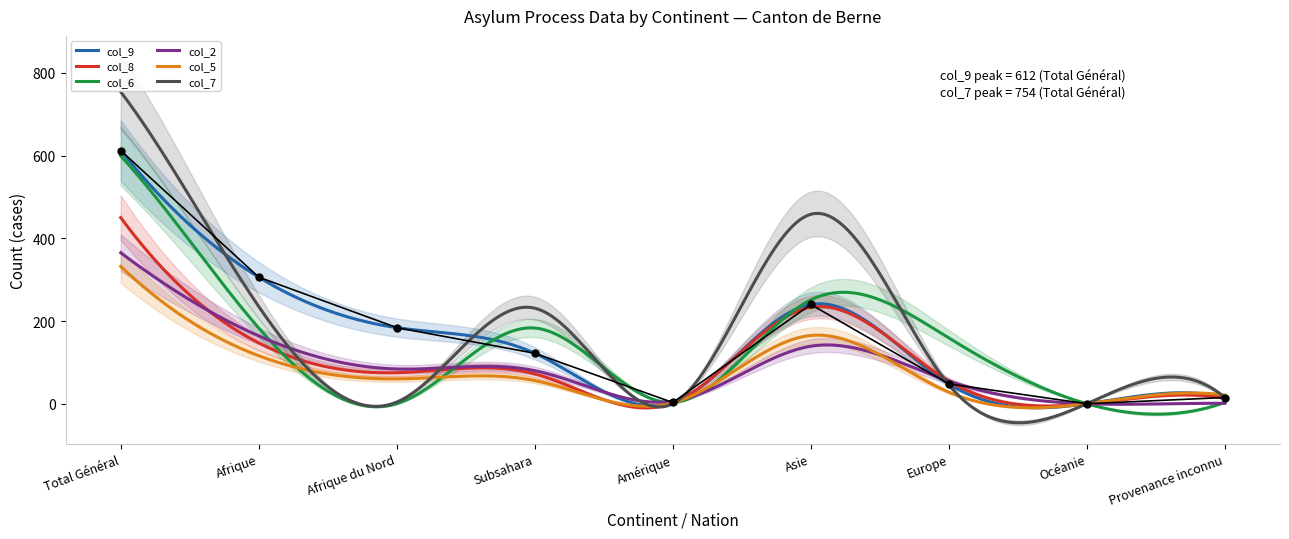

Rank the series at Subsahara from lowest to highest value.

col_5 (Entrées cas soutien), col_8 (Départs après décision), col_2 (Entrées), col_9 (Renvois pays Dublin), col_6 (Règlements cantons), col_7 (Octrois asile)